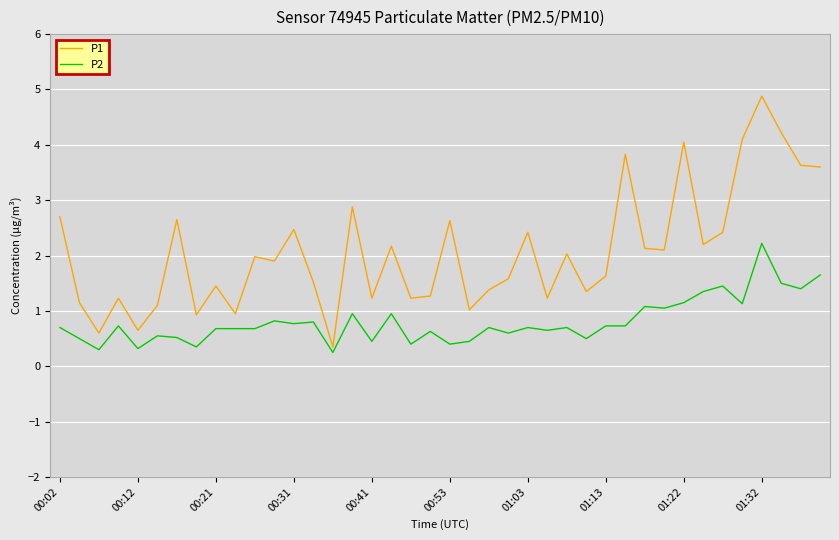

True or false: P1 has more than 2 interior local peaks.

True